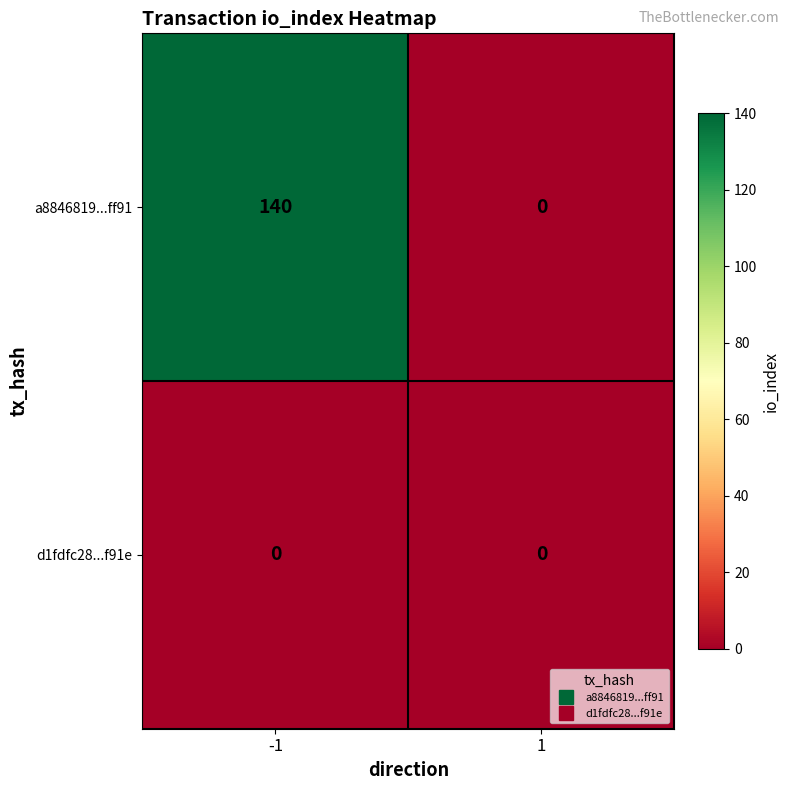

The a8846819...ff91 series shows 203 at -1. True or false?

False